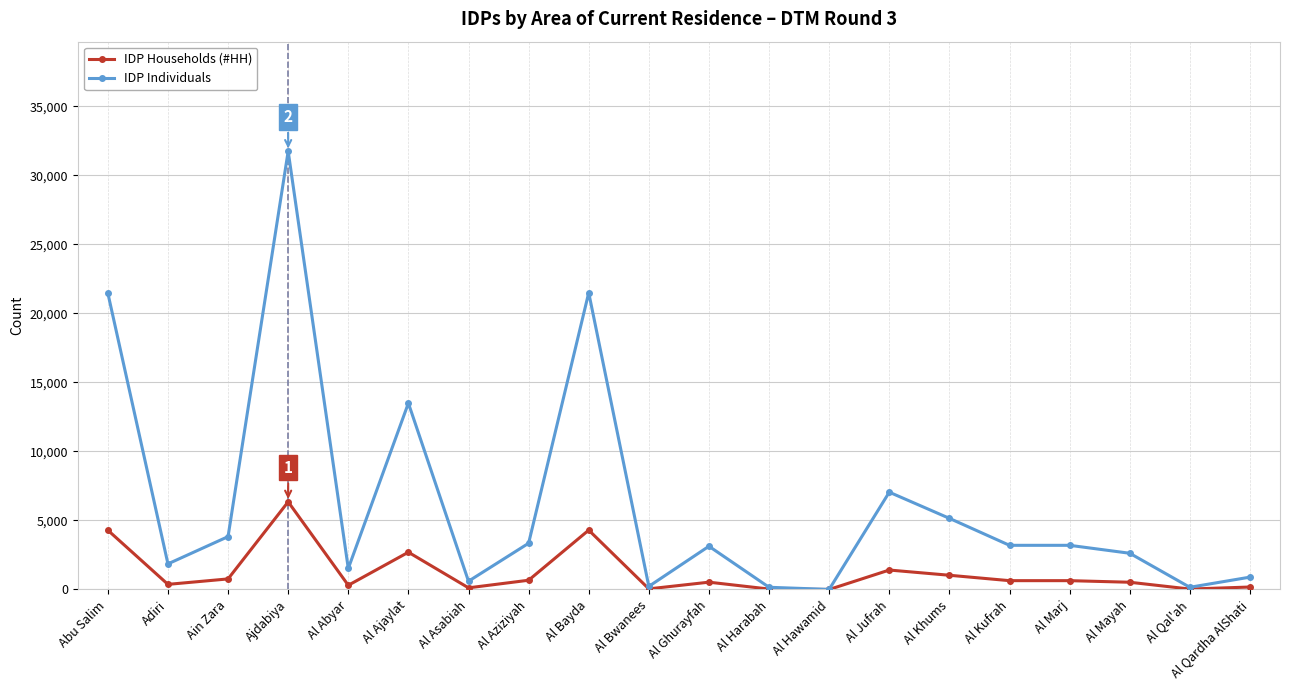

Which category has the highest value in the IDP Households (#HH) series?

Ajdabiya